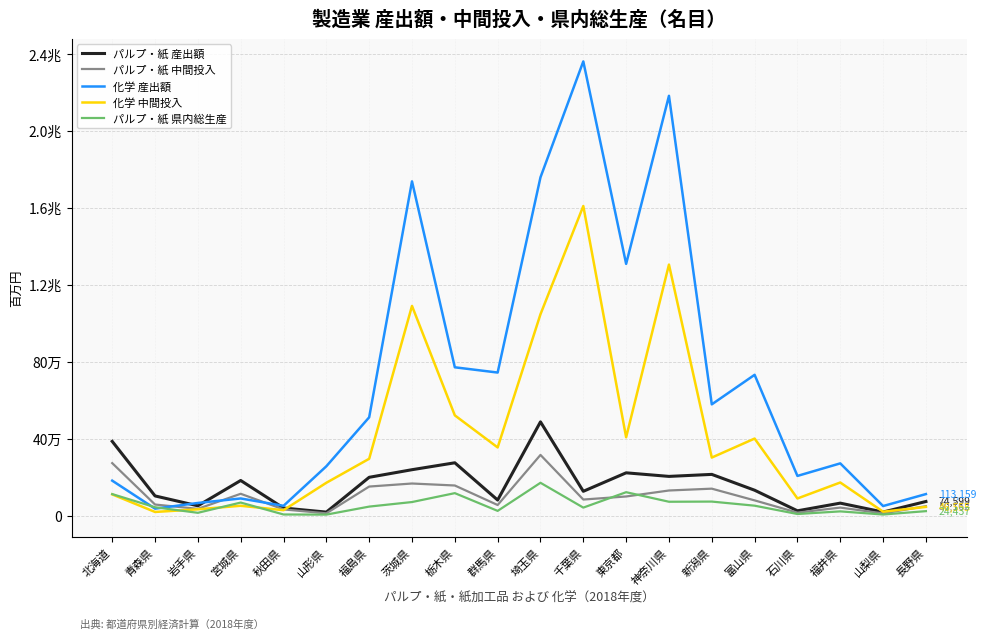

What value does the パルプ・紙 県内総生産 series have at 福島県?

48067